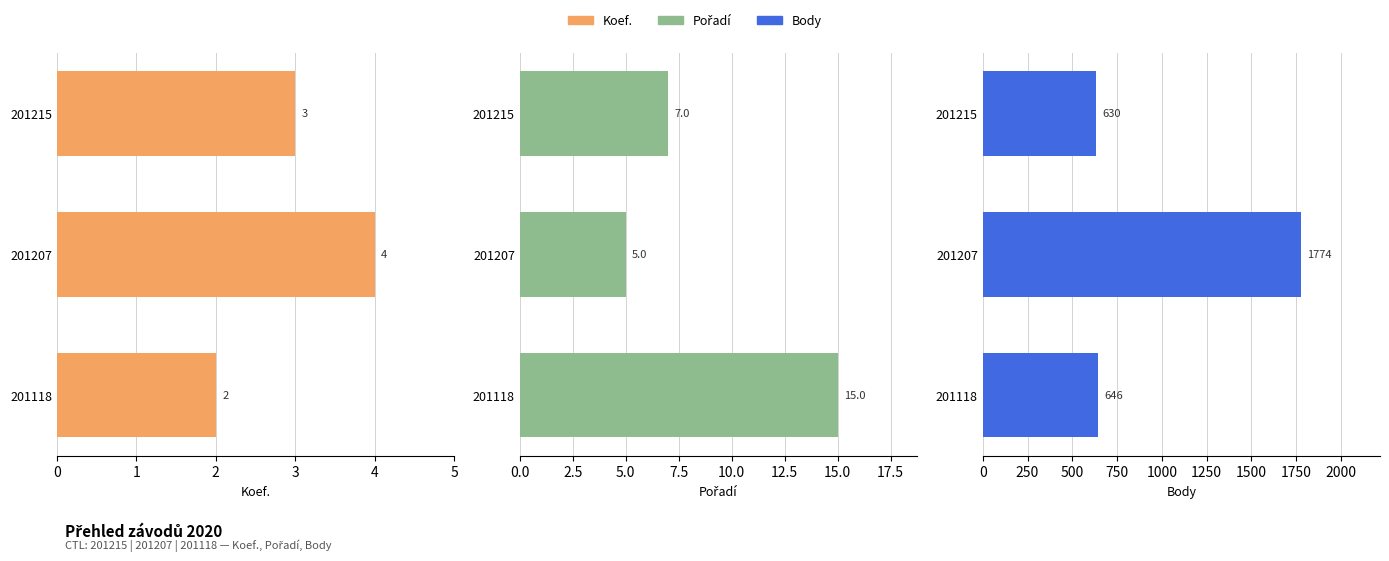

Is it true that Koef. equals 4 at 201207?

True